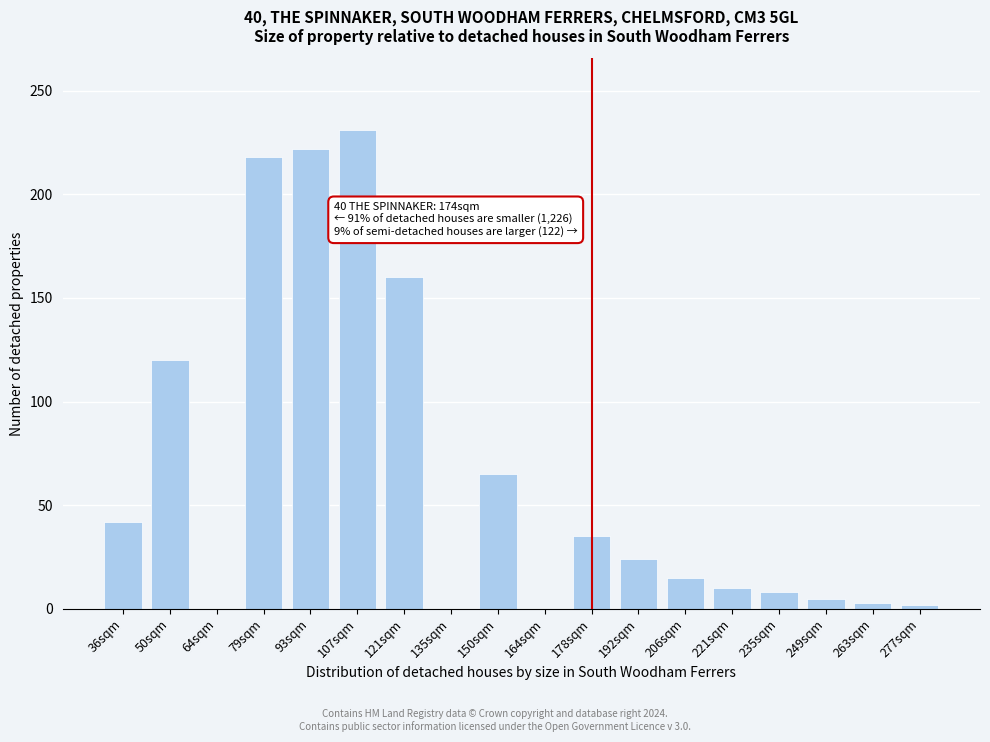

Which has a higher value, 206sqm or 50sqm?

50sqm